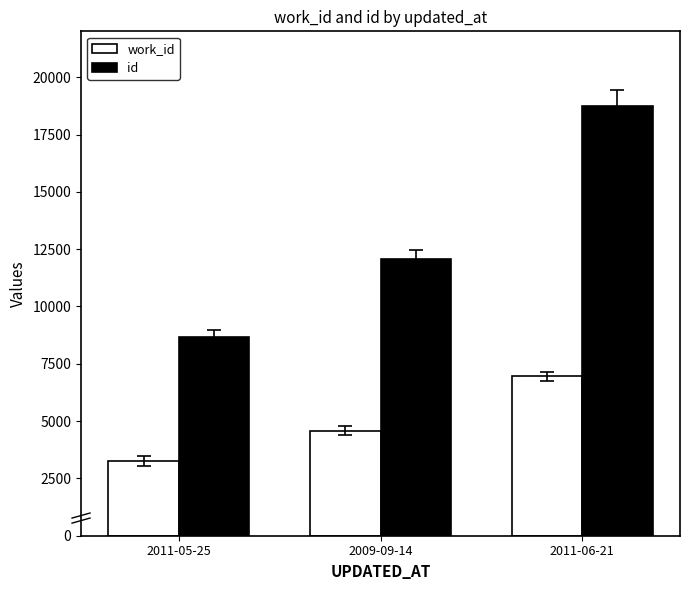

Reading right to left, what are all the values shown in this chart?

work_id: 6956	4583	3258
id: 18750	12060	8659